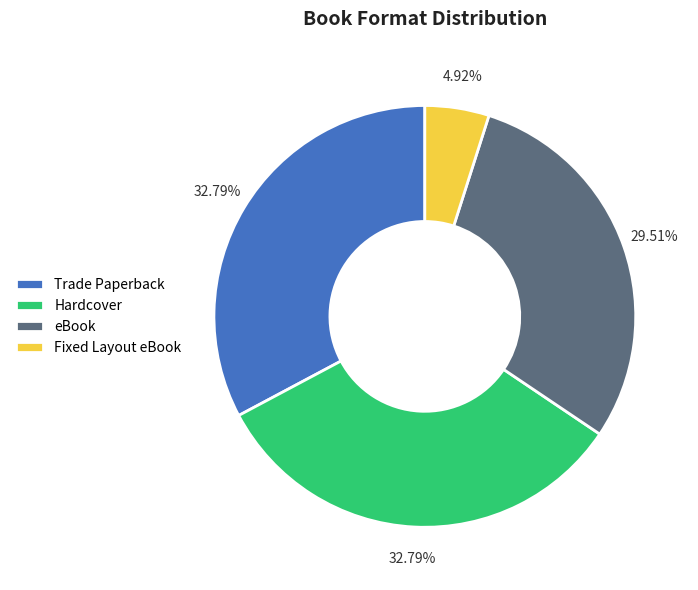

Which has a higher value, Trade Paperback or Fixed Layout eBook?

Trade Paperback